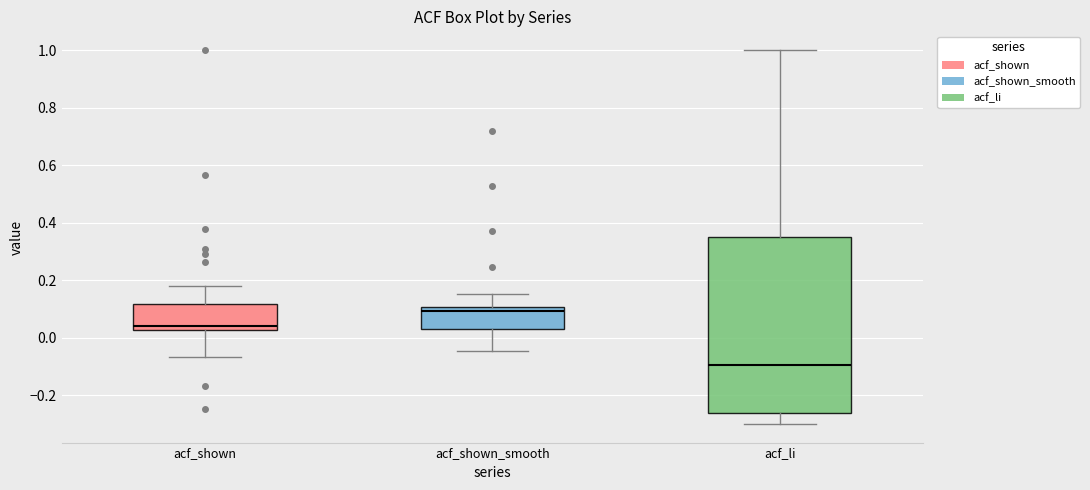

Comparing the boxes themselves (not the whiskers), which one is the tallest?

acf_li